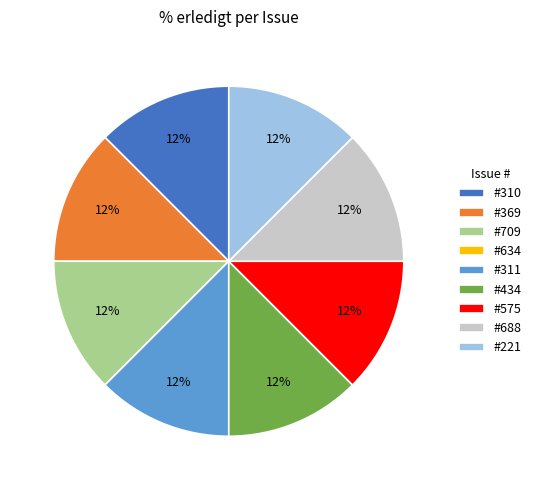

Do #688 and #221 together represent more than half of the pie?

No